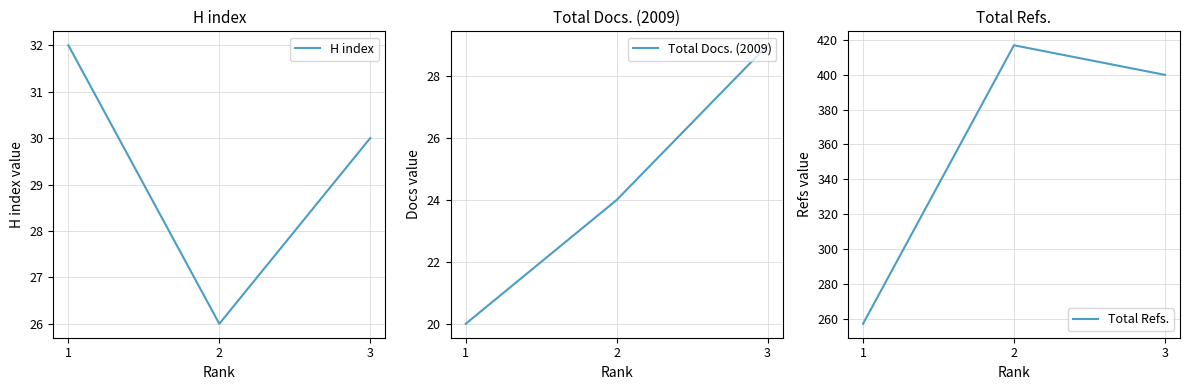

The H index series shows 30 at 3. True or false?

True